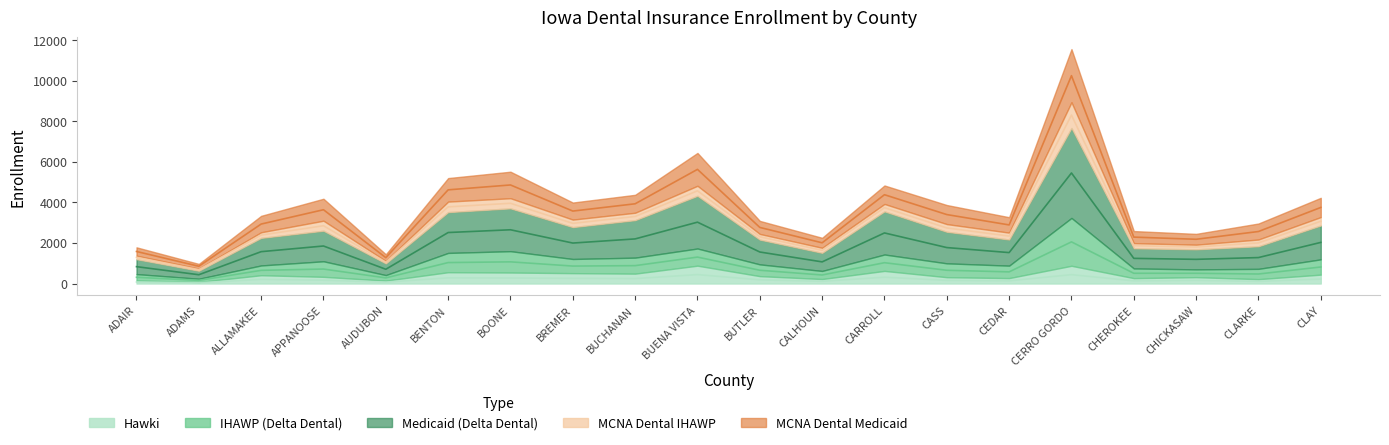

How many data points in Medicaid (Delta Dental) are above 2742?

9